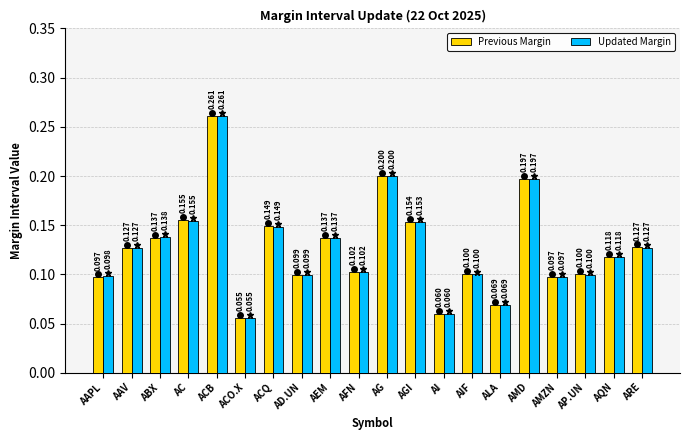

How many data points does each series have?

20